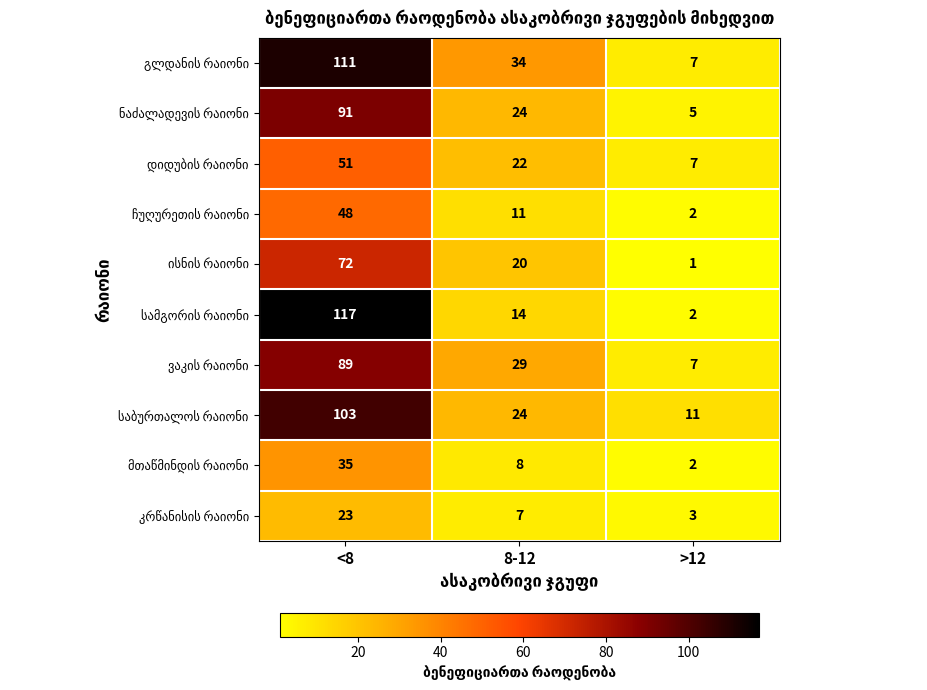

What is the difference between the highest and lowest values at 8-12?

27